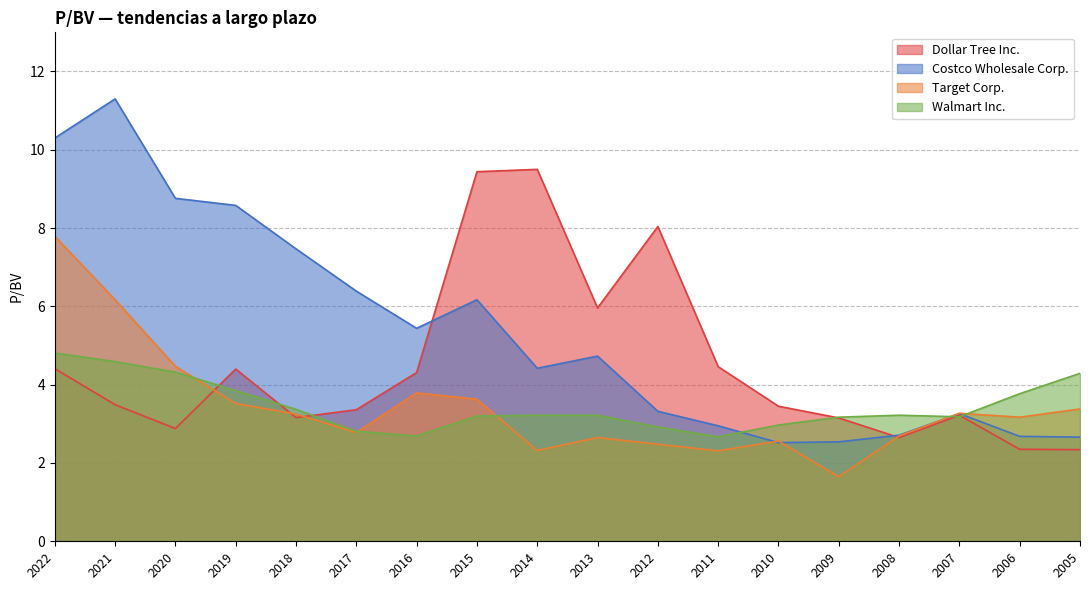

What is the sum of the Costco Wholesale Corp. values at 2020 and 2021?

20.1